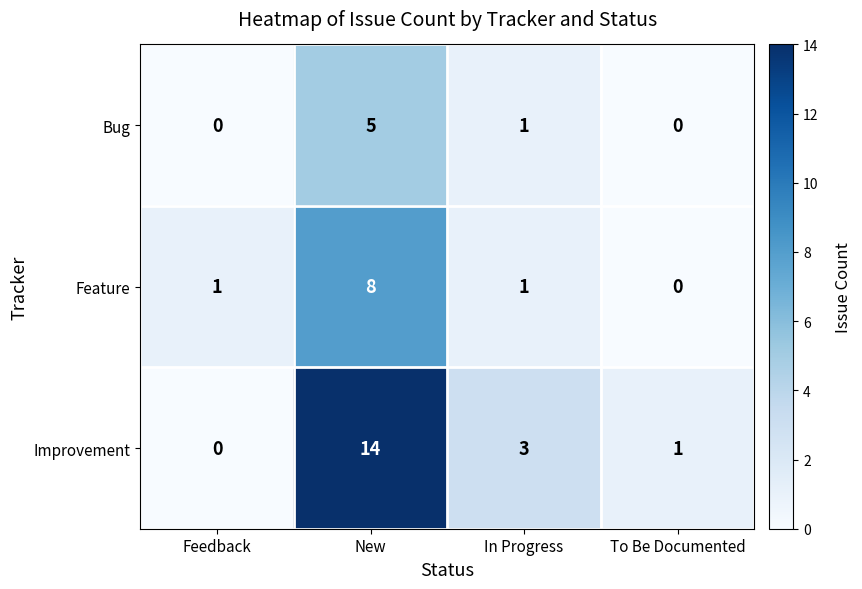

True or false: Bug has a value of 0 at Feedback.

True